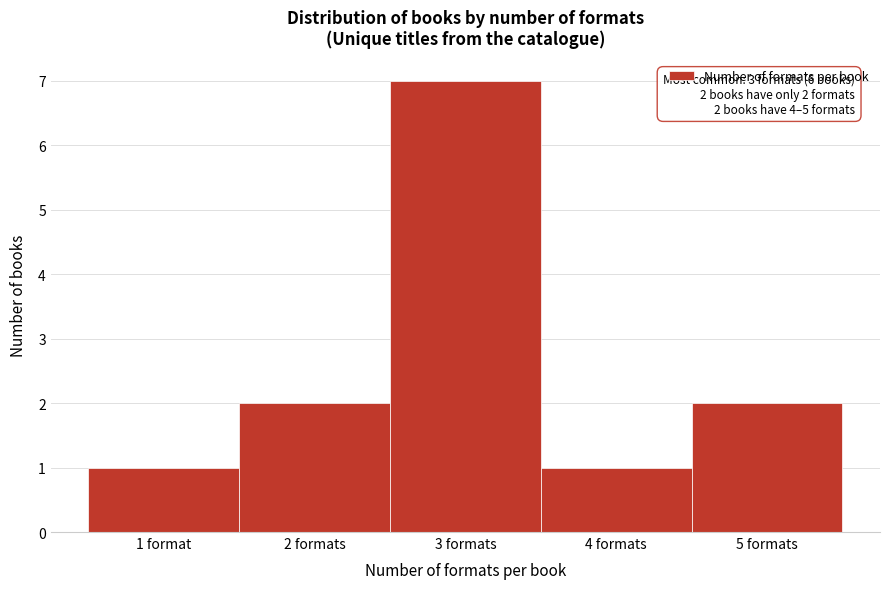

Reading left to right, list all the values displayed in this chart.

1 format=1	2 formats=2	3 formats=7	4 formats=1	5 formats=2